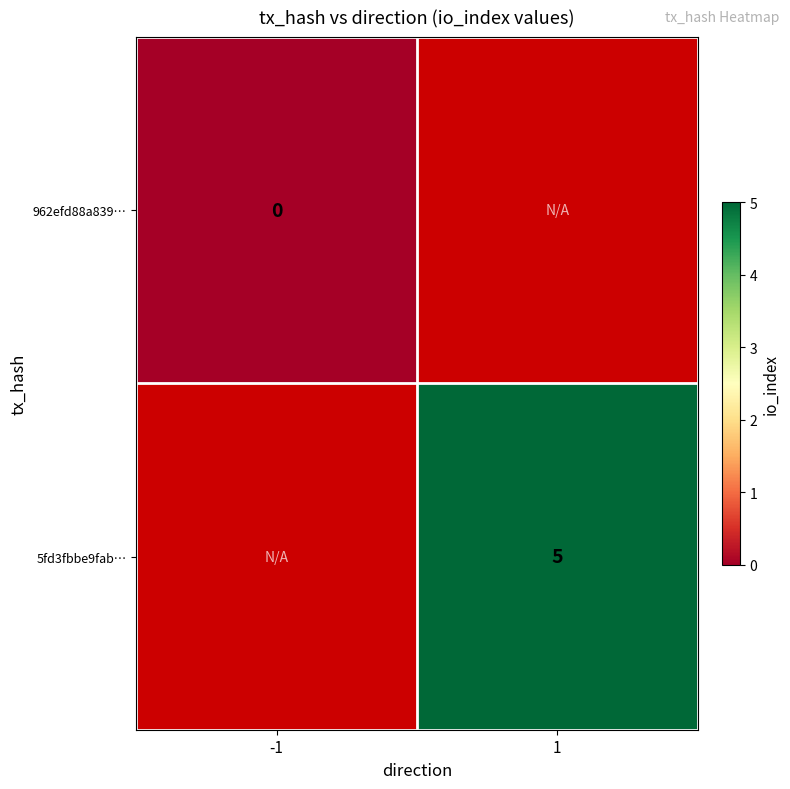

The value of 5fd3fbbe9fab… at 1 is 8. True or false?

False